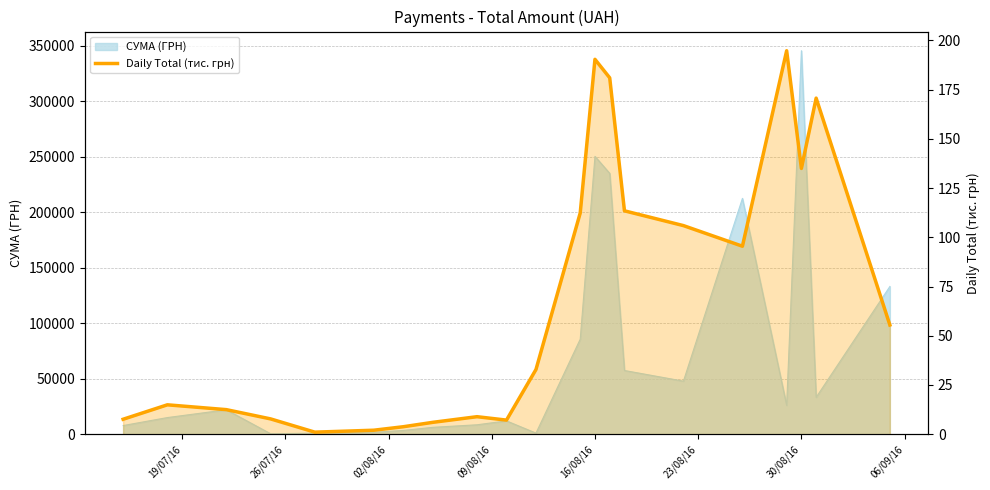

How many points are higher than both their immediate neighbors (excluding endpoints)?

5